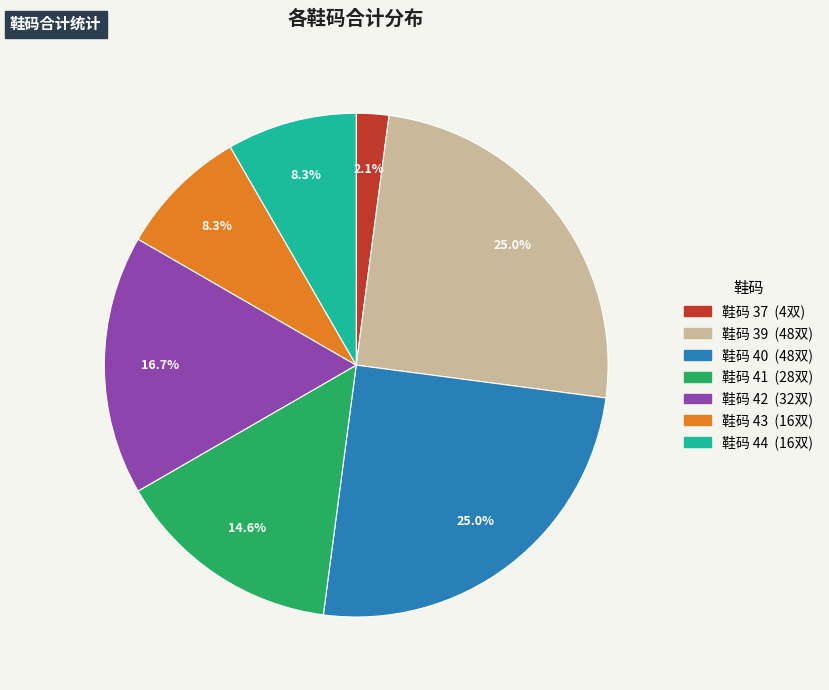

Does any single category account for the majority?

No